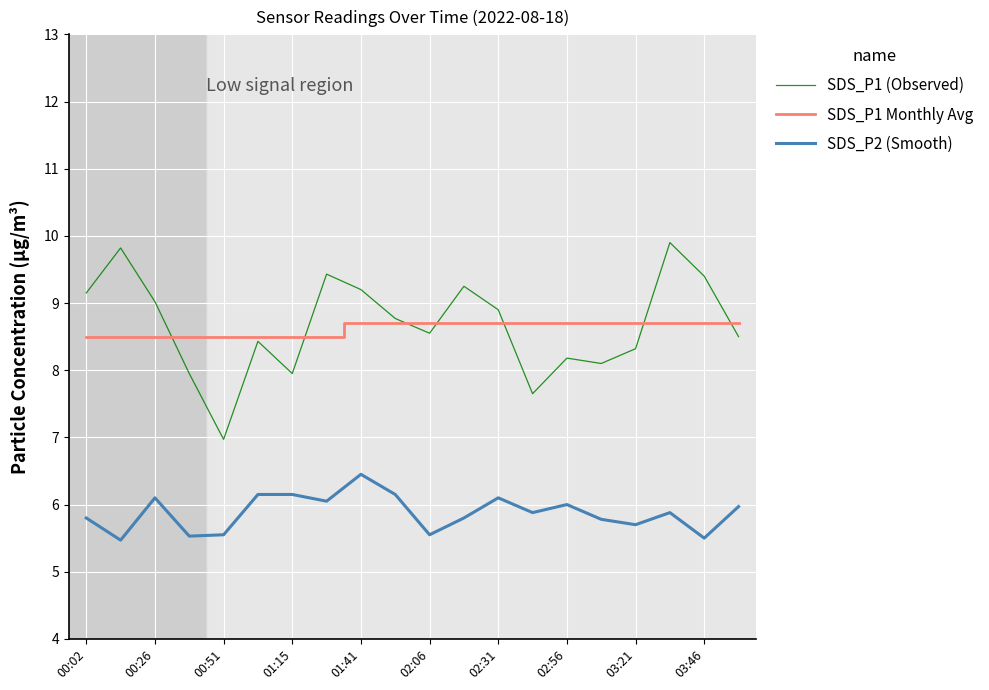

List the series in order of their peak value, highest first.

SDS_P1 (Observed), SDS_P1 Monthly Avg, SDS_P2 (Smooth)